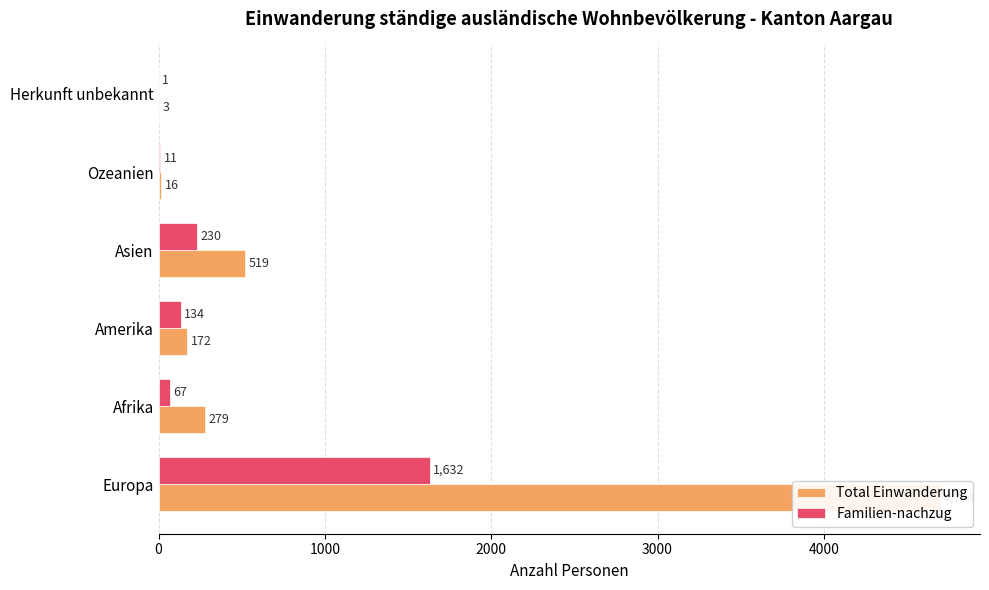

Rank the series by their average value, from highest to lowest.

Total Einwanderung, Familien-nachzug